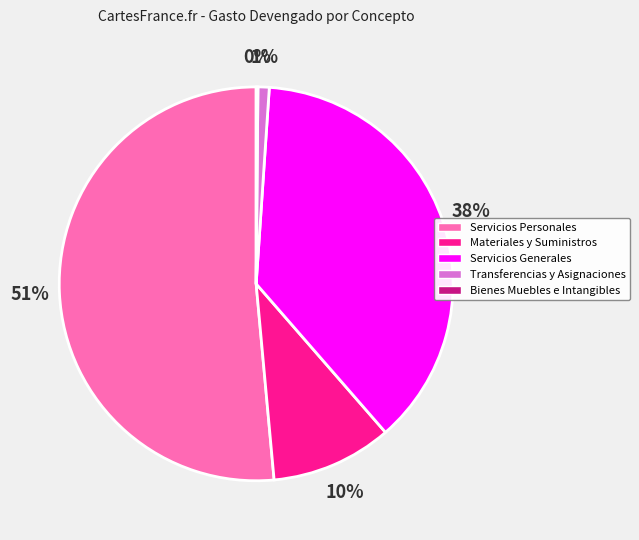

True or false: Servicios Personales accounts for 51% of the total.

True